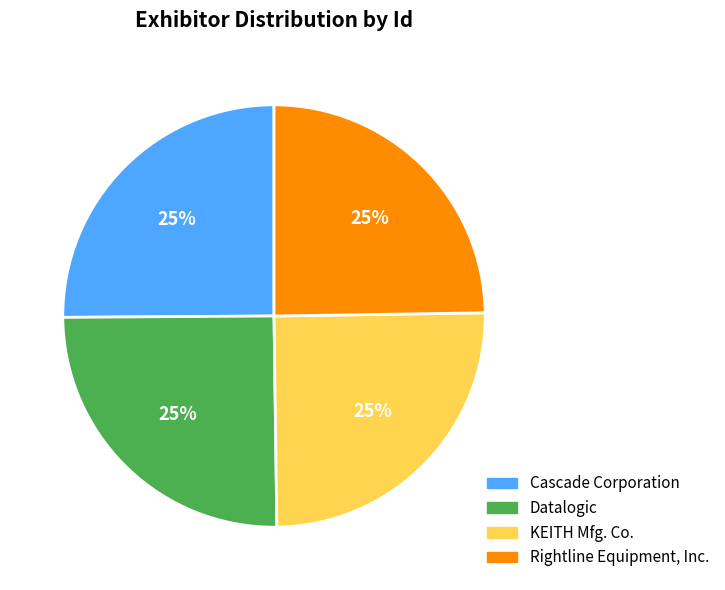

Is it true that Rightline Equipment, Inc. is 16% of the pie?

False